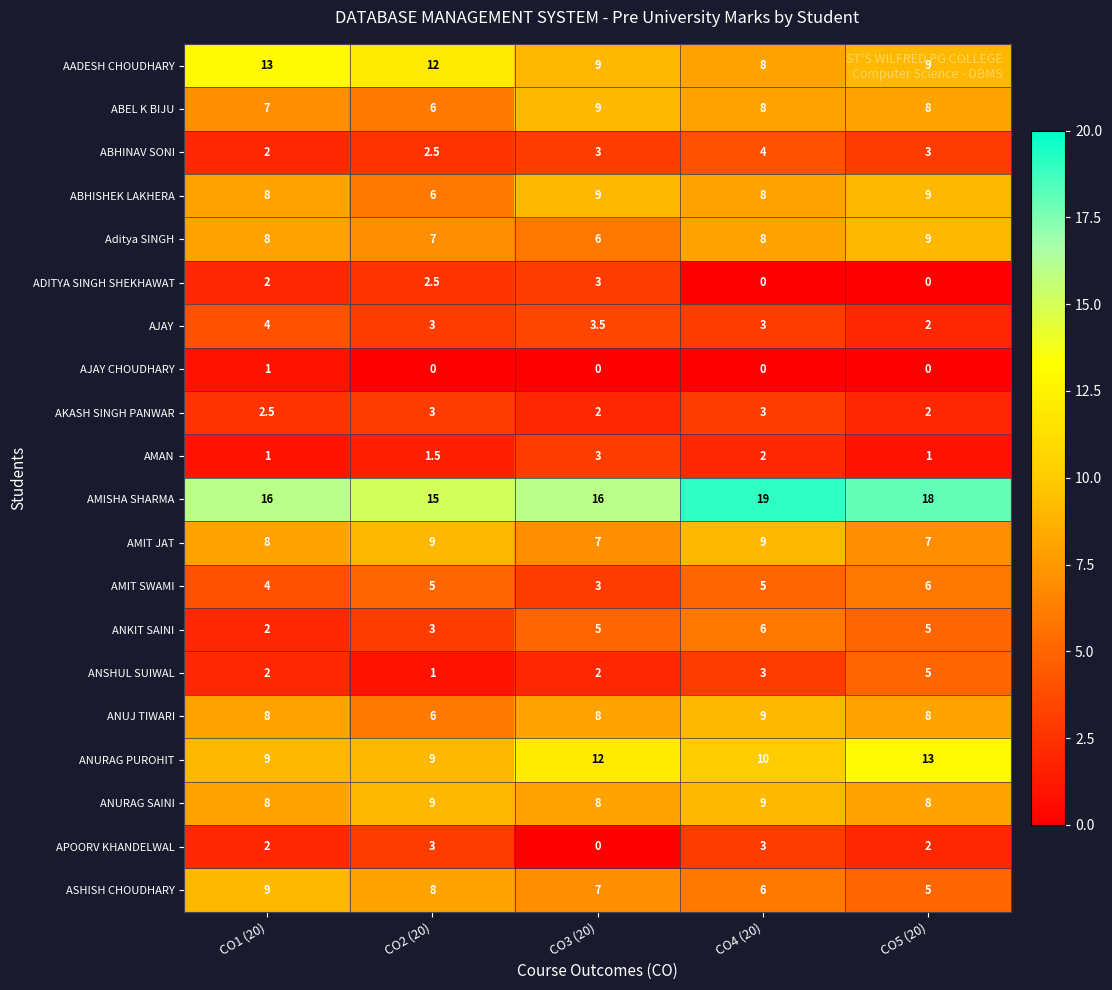

Count the number of categories in the chart.

5